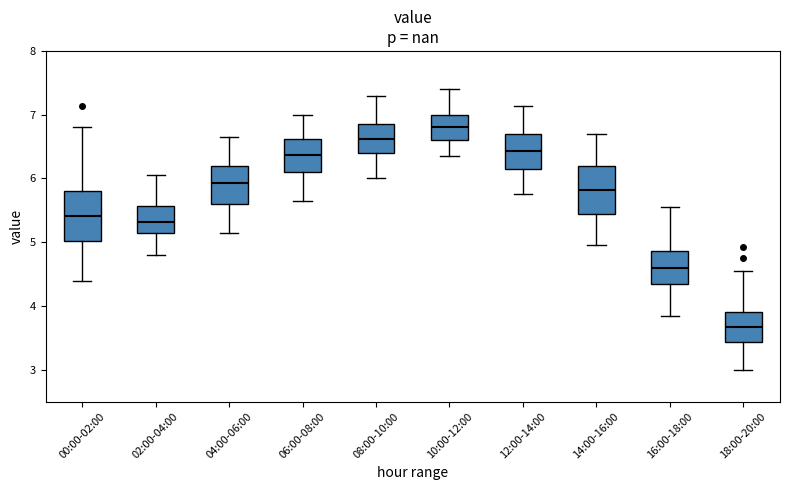

Where is the lower edge of the box for 00:00-02:00 on the y-axis? The values are not printed on the chart, so give them approximately, as read against the axis.

5.0